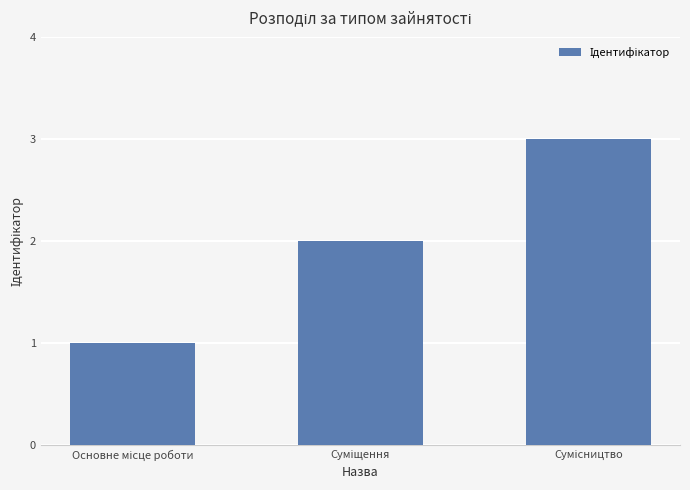

Are the bars grouped side by side (vs. stacked)?

No